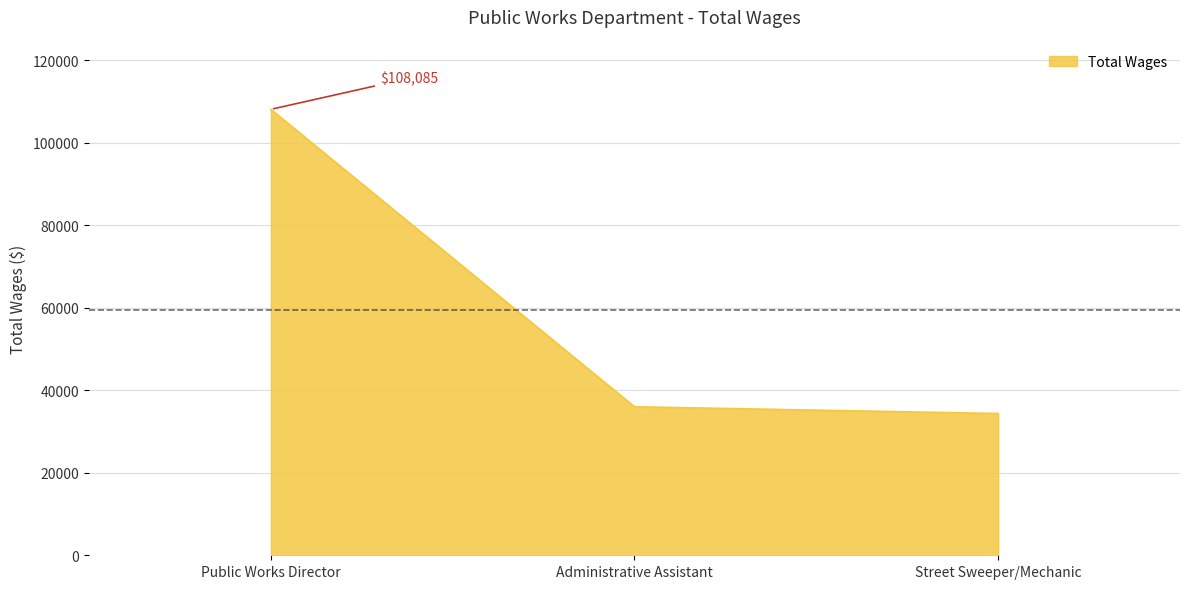

The chart shows a value of 23084 at Street Sweeper/Mechanic. True or false?

False